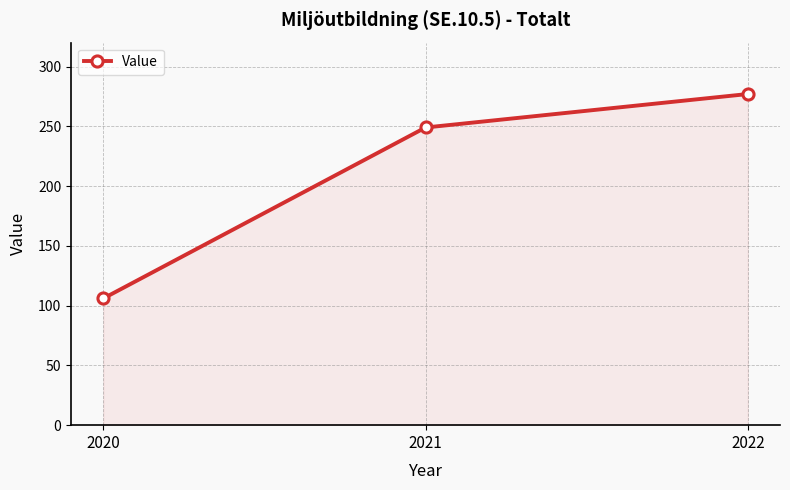

What is the change in value from 2020 to 2022?

+171